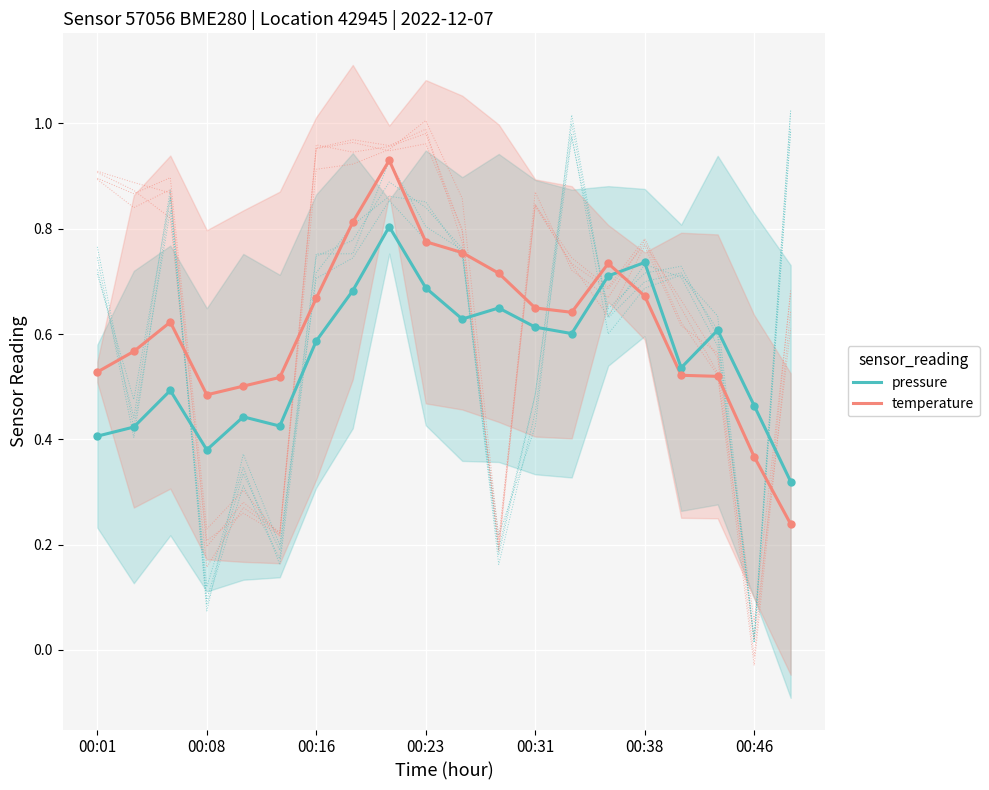

What is the total value across all series at 7?

1.5